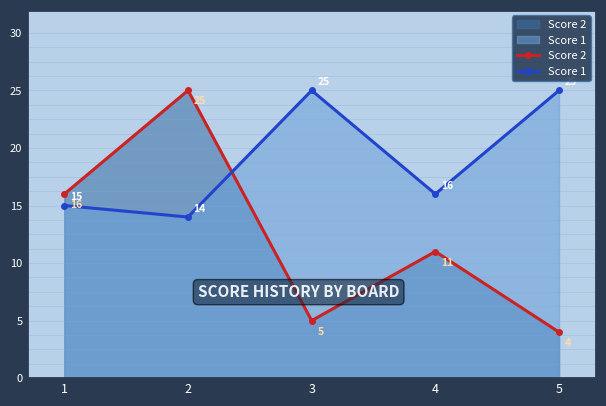

After their last crossing, which series has the higher values: Score 2 or Score 1?

Score 1